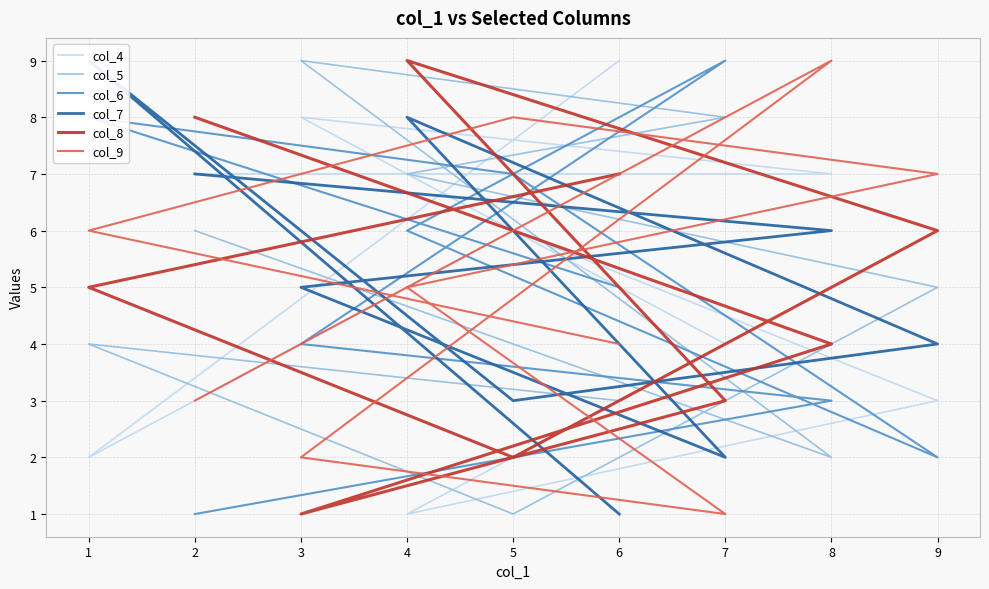

At which category does col_5 reach its first local peak?

3